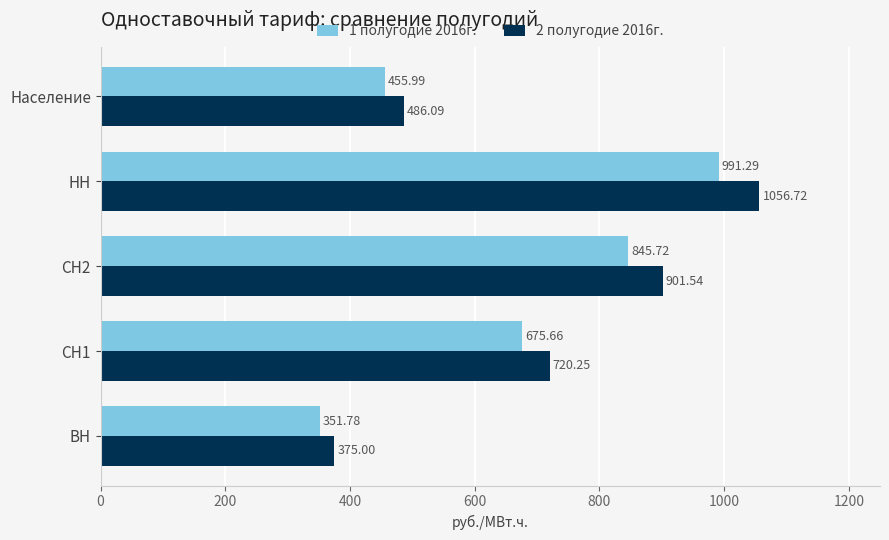

What is the sum of all 2 полугодие 2016г. values?

3539.6